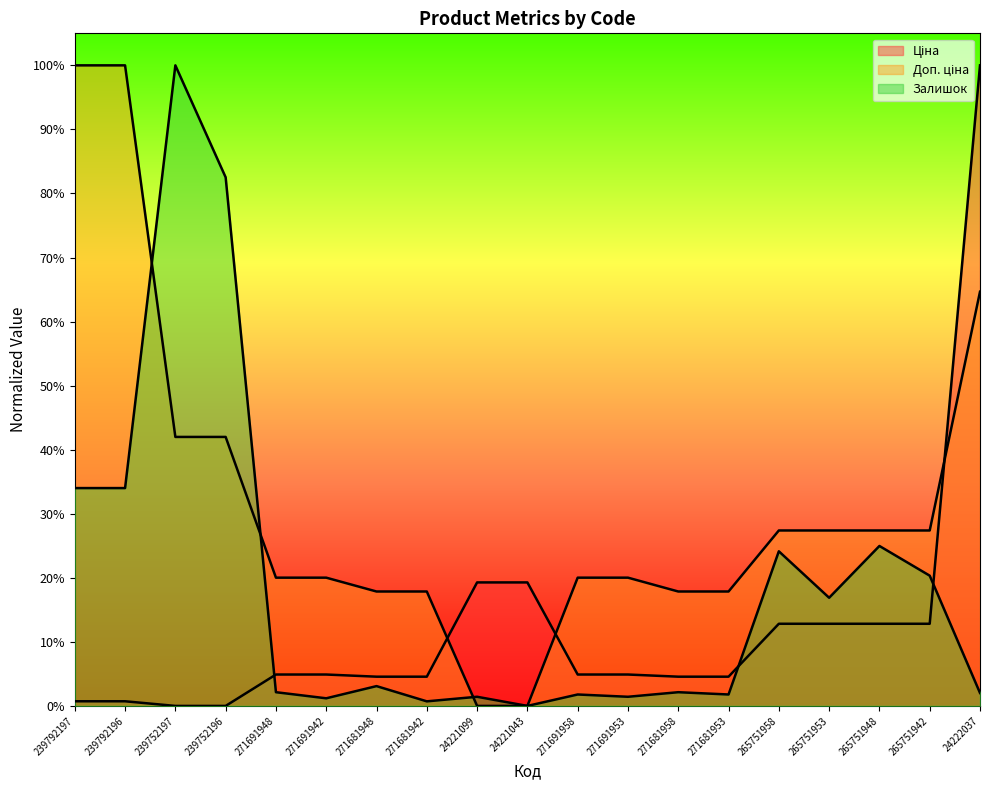

True or false: Ціна and Залишок cross at least once.

True